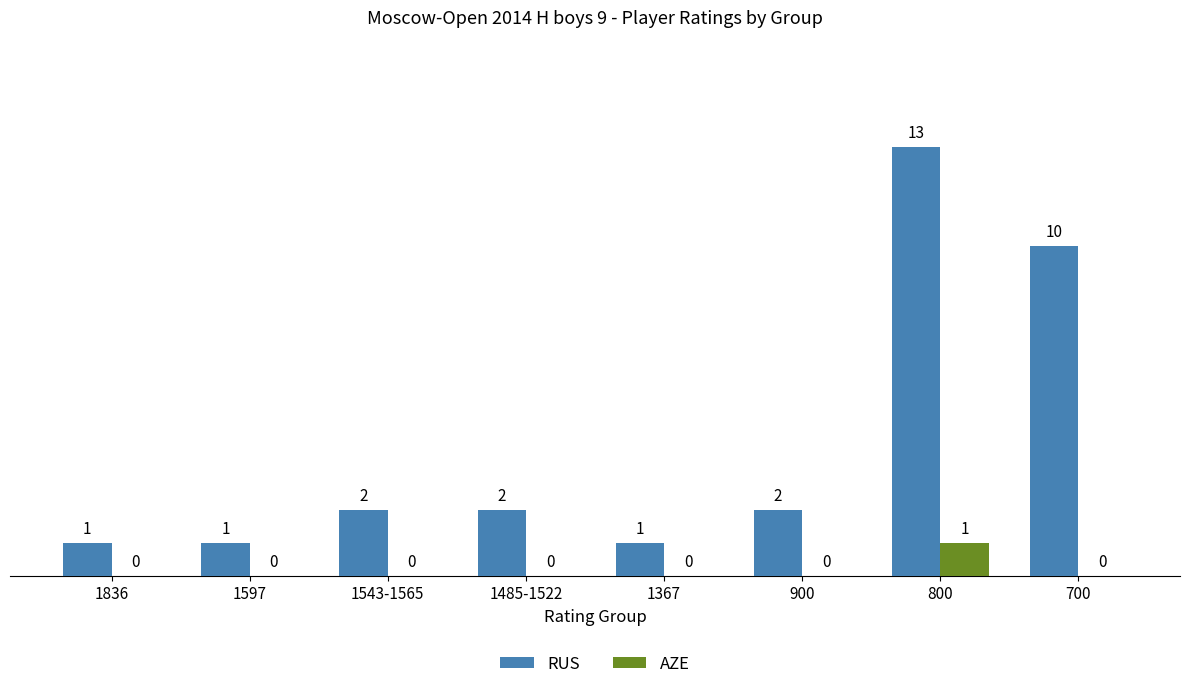

What are all the series names shown in the legend?

RUS, AZE